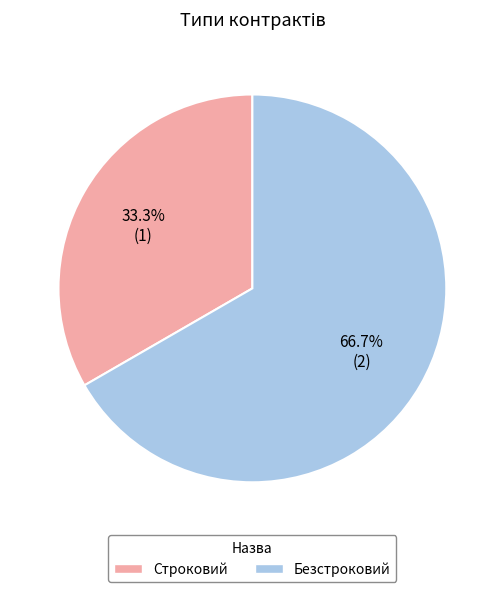

Combined, do Строковий and Безстроковий account for over 50%?

Yes